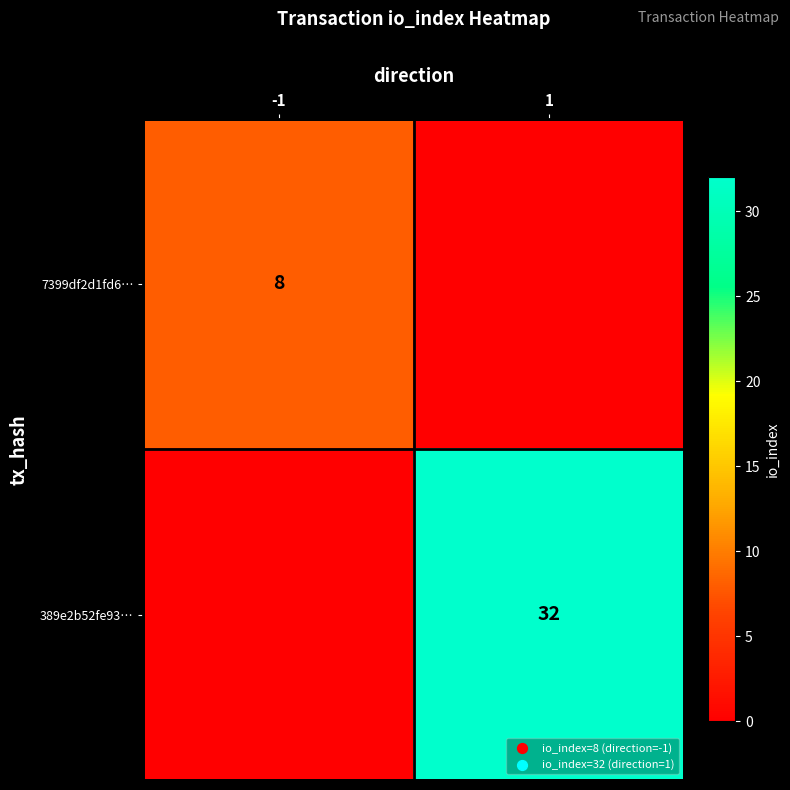

True or false: 7399df2d1fd6… has a value of 8 at -1.

True